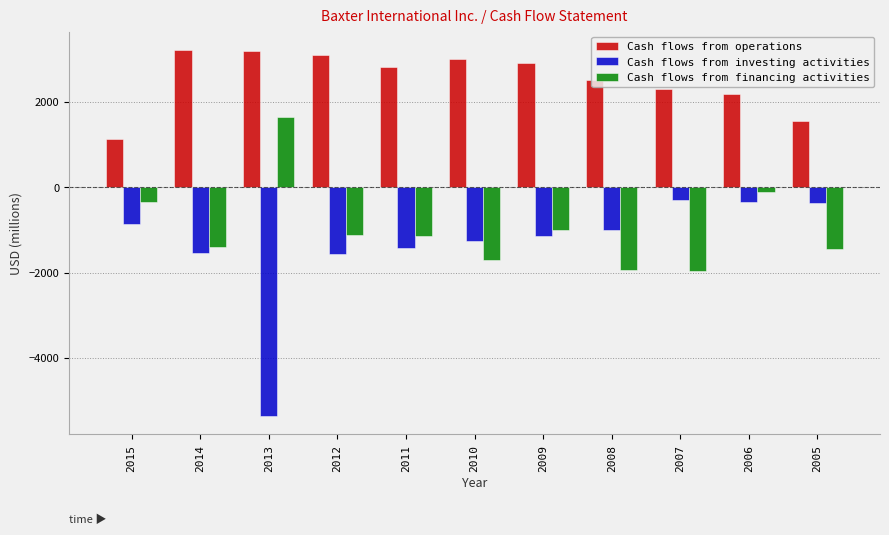

True or false: Cash flows from operations has a value of 1043 at 2007.

False